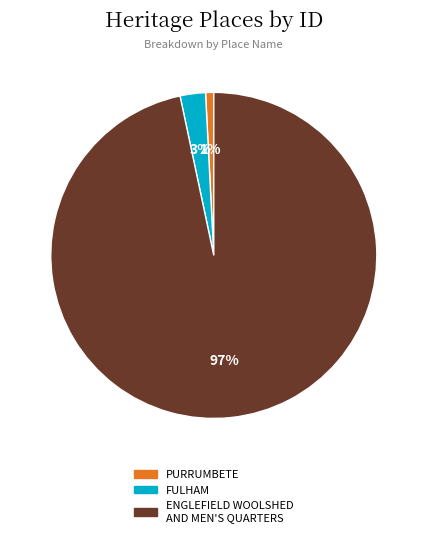

Do ENGLEFIELD WOOLSHED AND MEN'S QUARTERS and FULHAM together represent more than half of the pie?

Yes